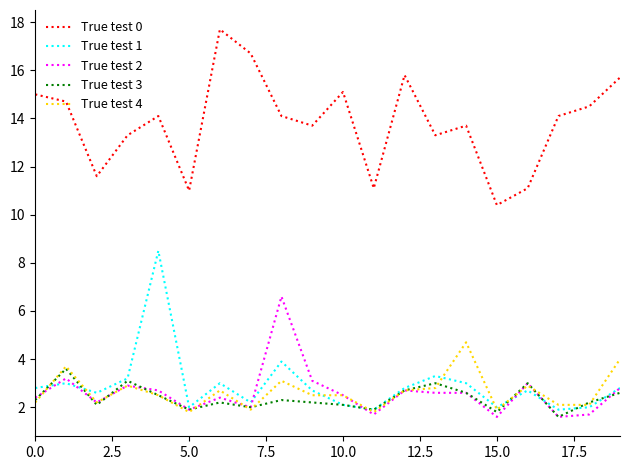

Does the chart have visible grid lines?

No